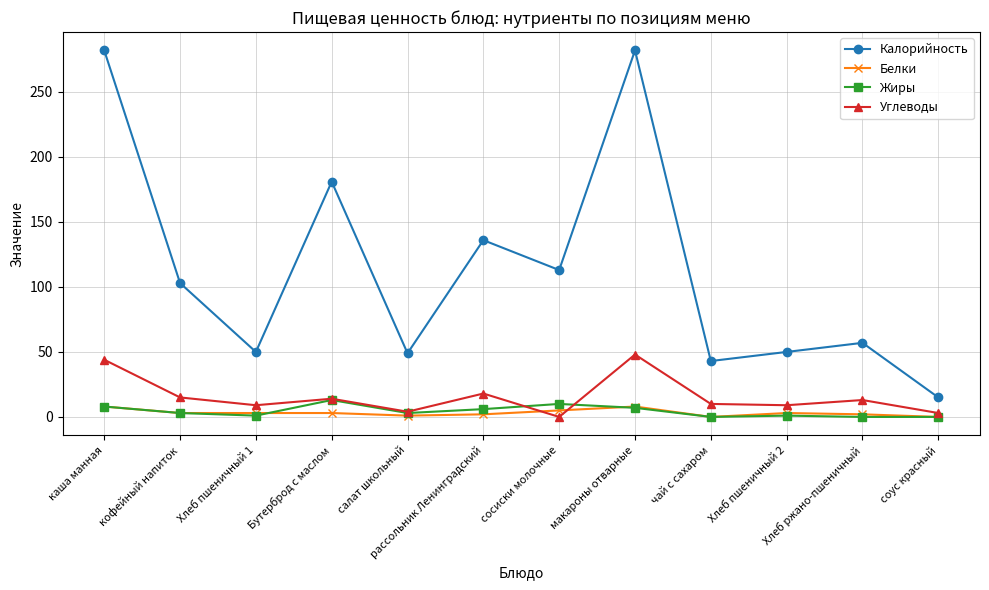

What is the value of the Жиры point at the 2nd from the left?

3